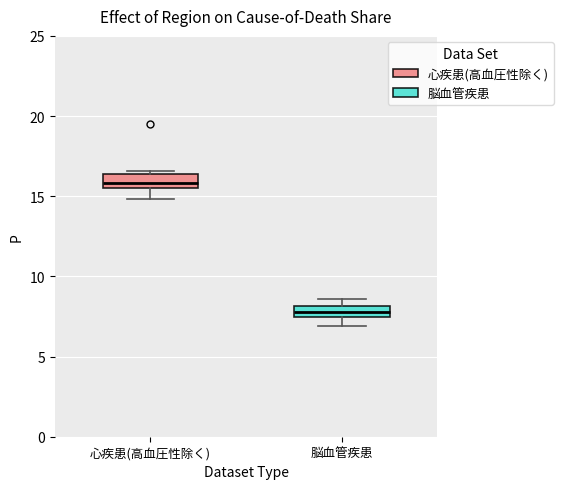

Where does the median line of the box for 心疾患(高血圧性除く) sit on the y-axis? The values are not printed on the chart, so give them approximately, as read against the axis.

16.0